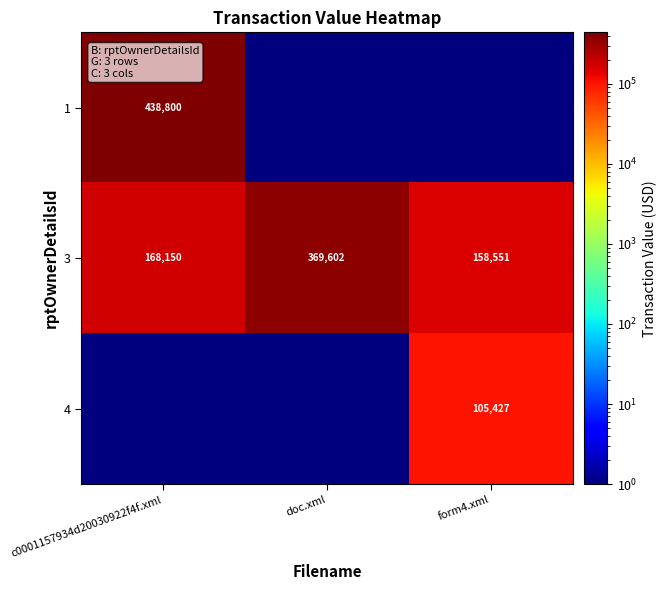

Between form4.xml and doc.xml, which is larger?

form4.xml